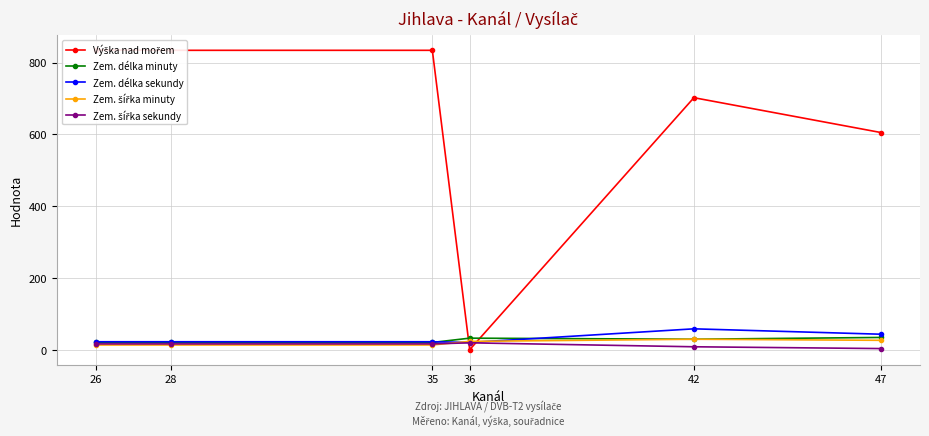

What is the value of the Výška nad mořem point at the 6th from the left?

605